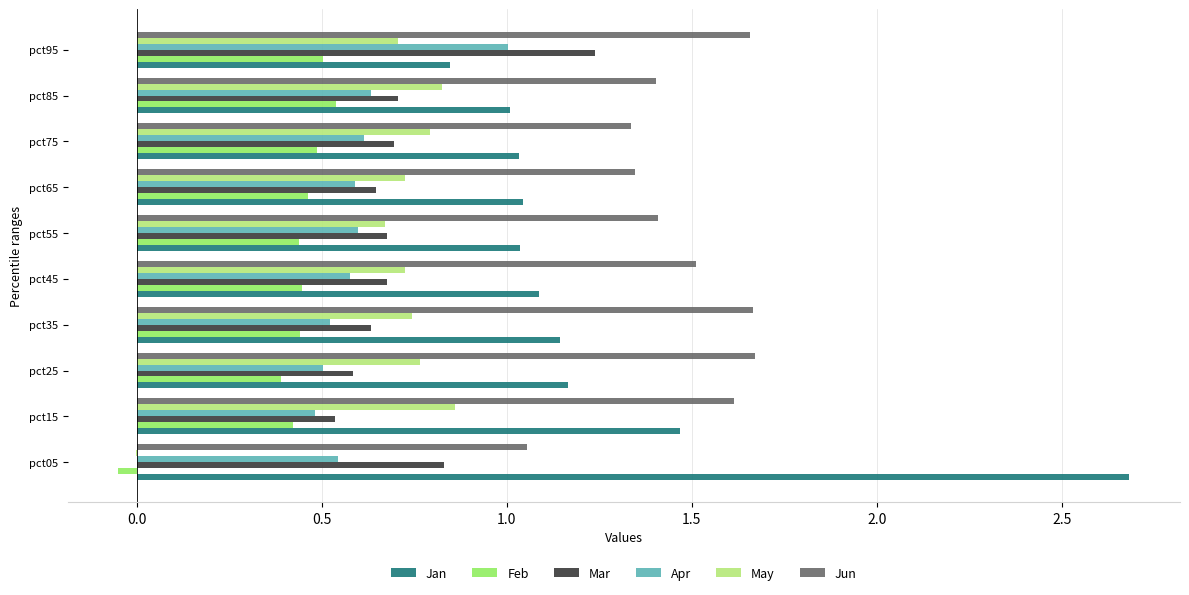

What is the greatest value displayed?

2.7